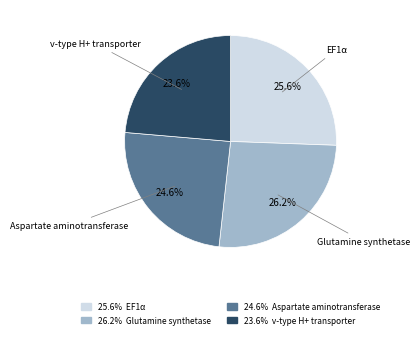

To the nearest percent, what is the combined percentage of Glutamine synthetase and v-type H+ transporter?

50%